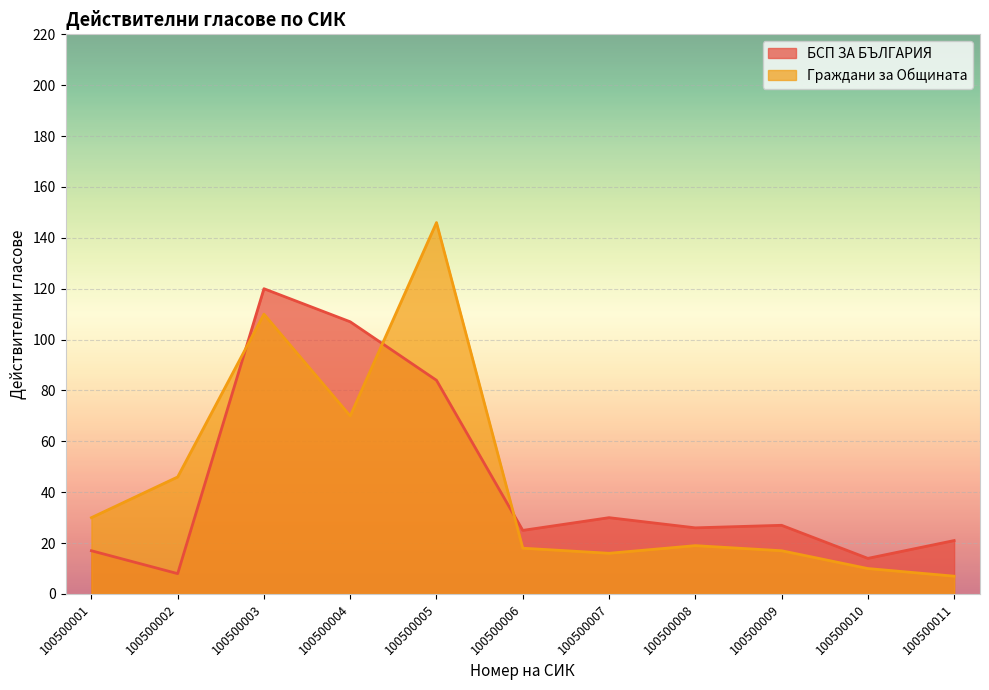

What is the value of the БСП ЗА БЪЛГАРИЯ point at the 4th from the left?

107